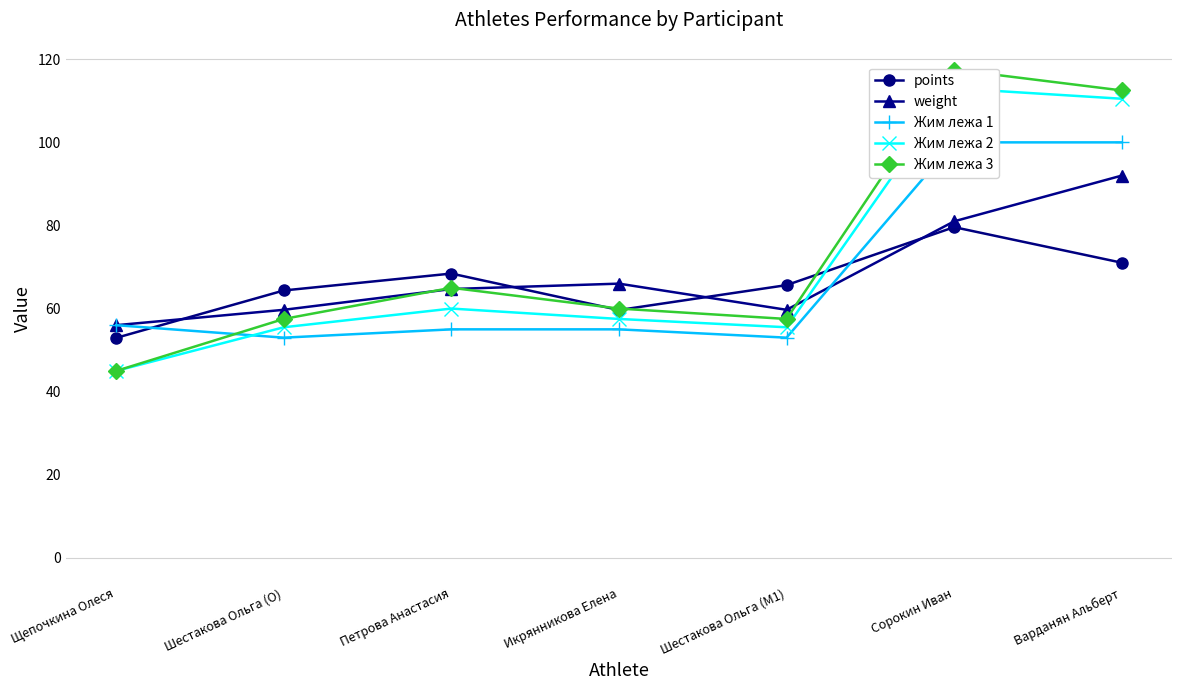

After their last crossing, which series has the higher values: Жим лежа 1 or weight?

Жим лежа 1